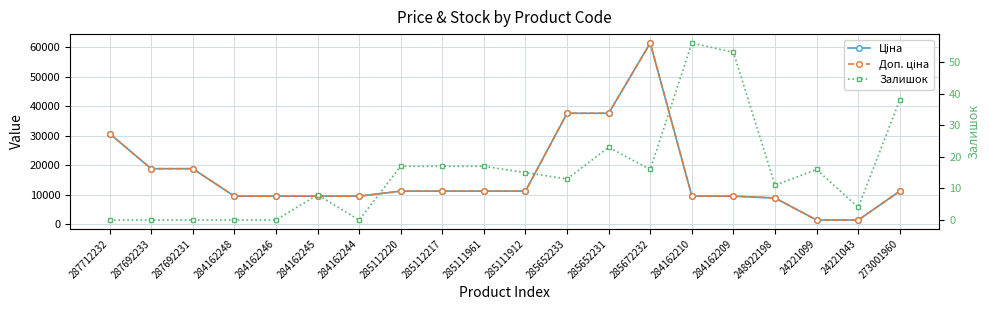

Reading left to right, what are all the values shown in this chart?

Ціна: 287712232=30717.1	287692233=18796.8	287692231=18796.8	284162248=9480.1	284162246=9480.1	284162245=9480.1	284162244=9480.1	285112220=11188.2	285112217=11188.2	285111961=11188.2	285111912=11188.2	285652233=37593.6	285652231=37593.6	285672232=61434.3	284162210=9480.1	284162209=9480.1	248922198=8856.7	24221099=1375.4	24221043=1375.4	273001960=11188.2
Доп. ціна: 287712232=30717.1	287692233=18796.8	287692231=18796.8	284162248=9480.1	284162246=9480.1	284162245=9480.1	284162244=9480.1	285112220=11188.2	285112217=11188.2	285111961=11188.2	285111912=11188.2	285652233=37593.6	285652231=37593.6	285672232=61434.3	284162210=9480.1	284162209=9480.1	248922198=8856.7	24221099=1375.0	24221043=1375.0	273001960=11188.2
Залишок: 287712232=0.0	287692233=0.0	287692231=0.0	284162248=0.0	284162246=0.0	284162245=8.0	284162244=0.0	285112220=17.0	285112217=17.0	285111961=17.0	285111912=15.0	285652233=13.0	285652231=23.0	285672232=16.0	284162210=56.0	284162209=53.0	248922198=11.0	24221099=16.0	24221043=4.0	273001960=38.0